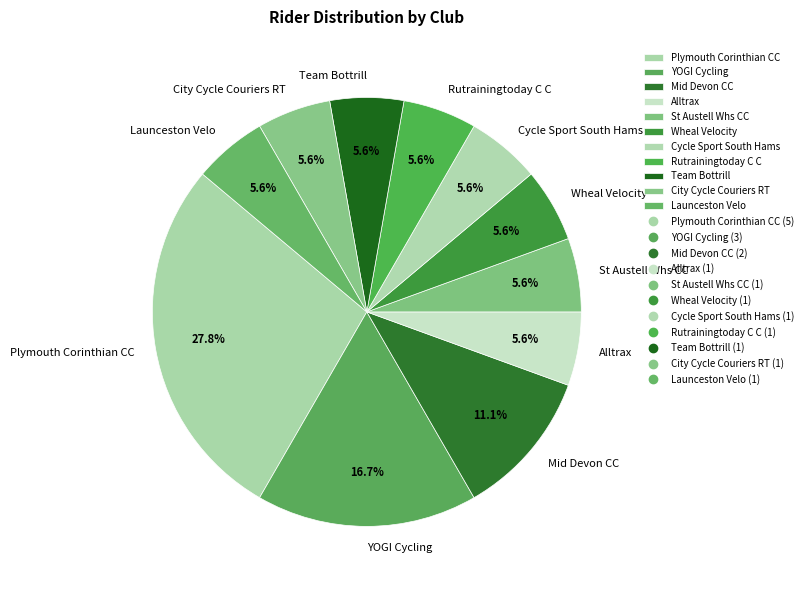

What percentage is the Plymouth Corinthian CC slice, to the nearest percent?

28%